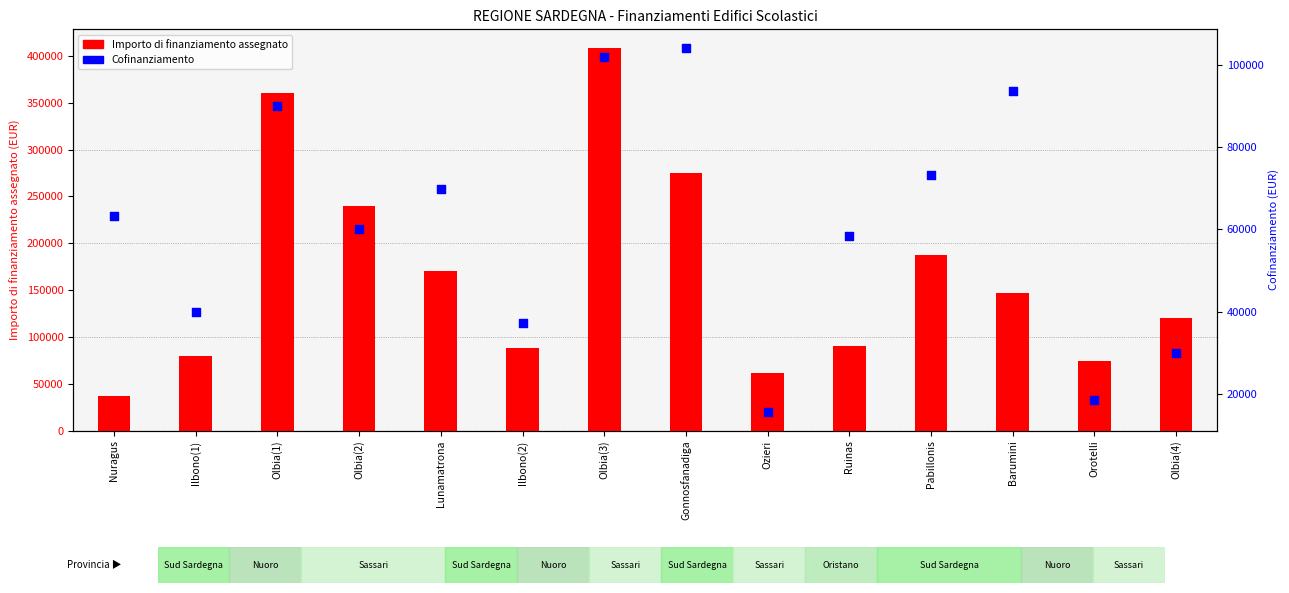

Which series contains the lowest Y value?

Cofinanziamento